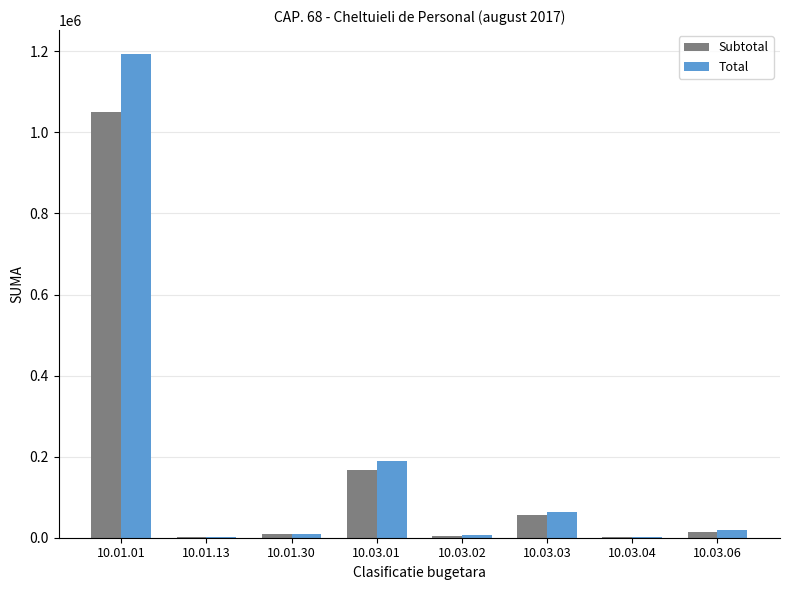

What is the total value across all series at 10.01.30?

19239